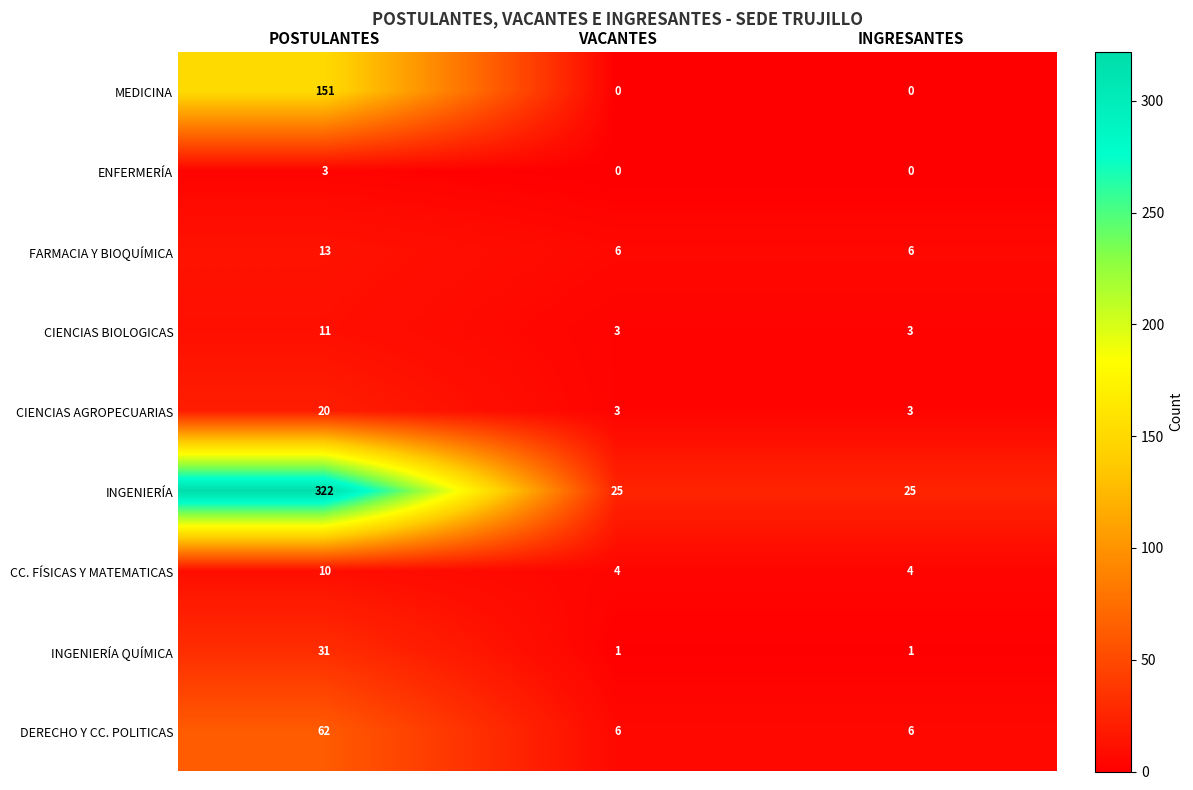

Is it true that CIENCIAS AGROPECUARIAS equals 3 at VACANTES?

True